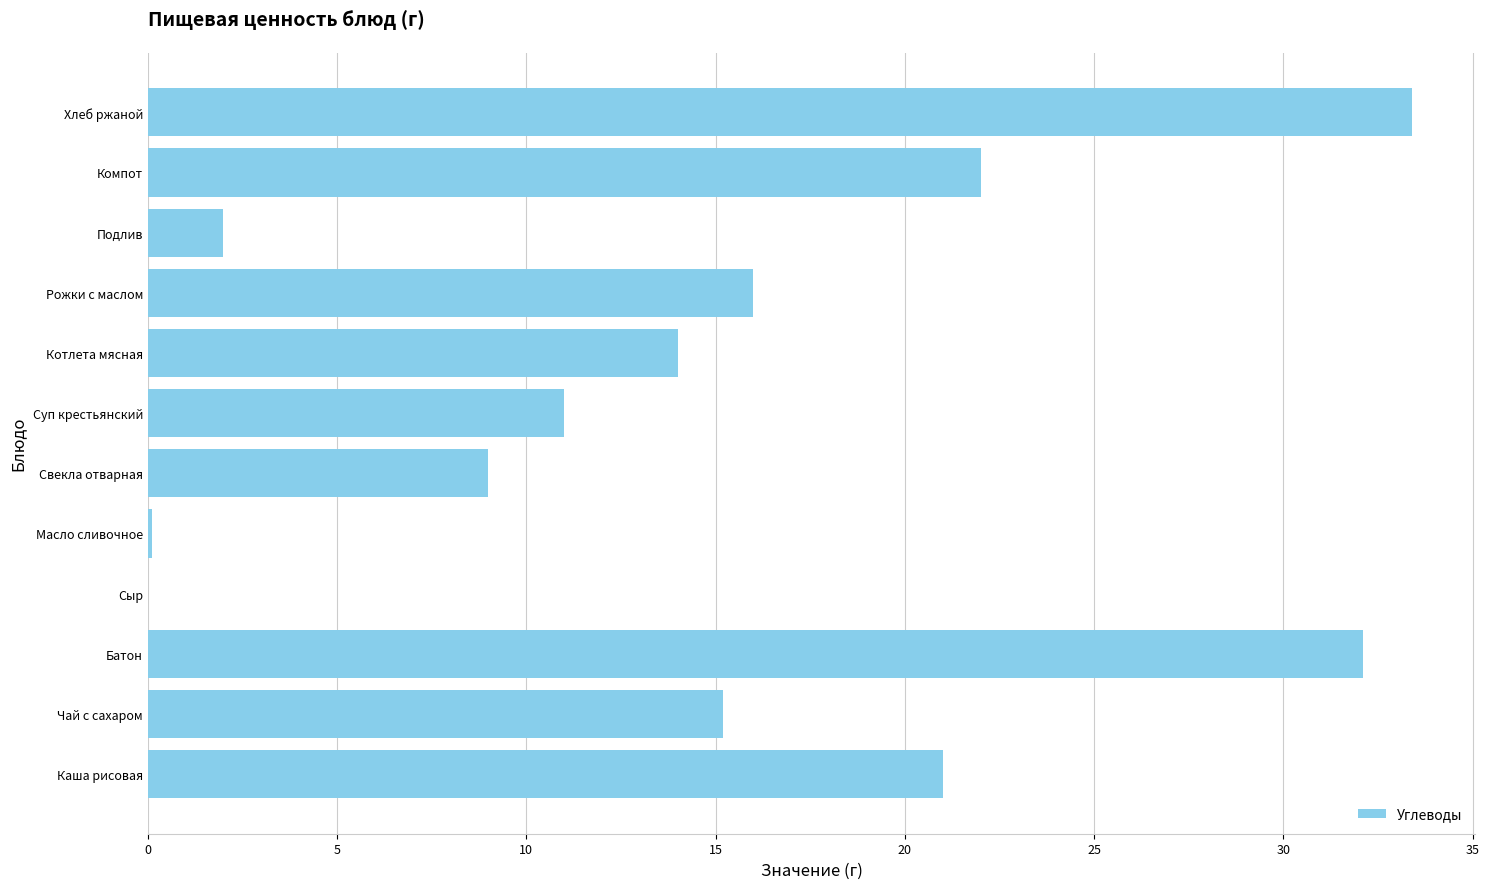

Approximately how many times larger is the value at Котлета мясная compared to Хлеб ржаной?

0.4